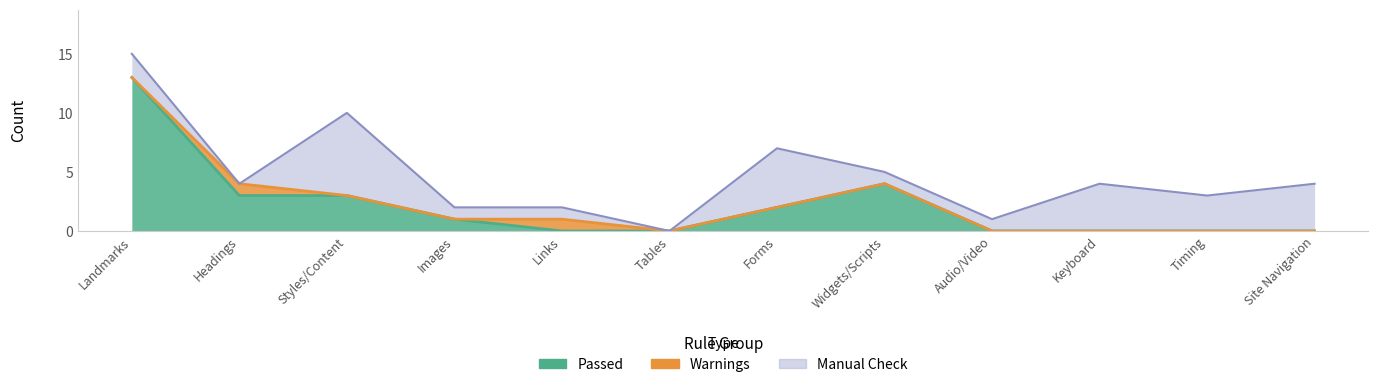

Where is the first local minimum for Manual Check?

Headings